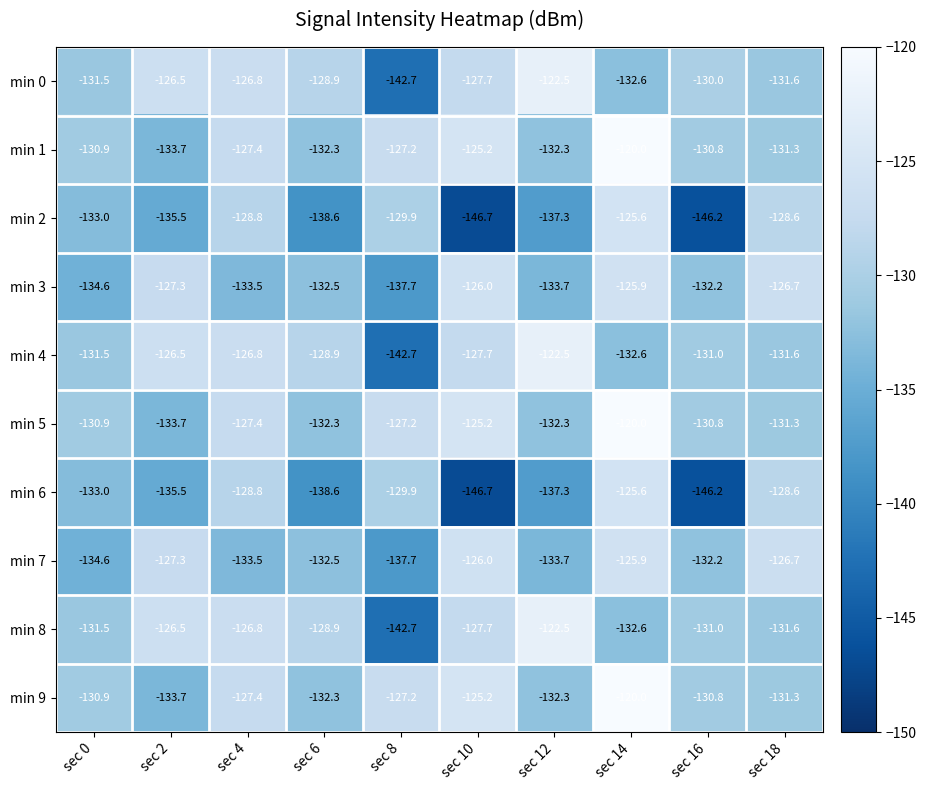

At which label is min 2 closest to -136?

sec 2